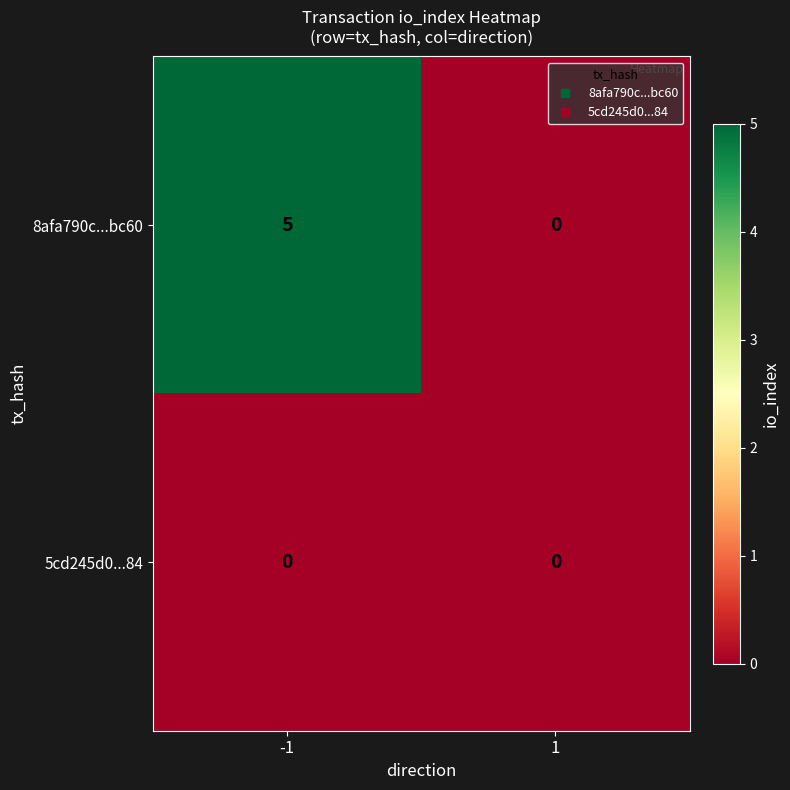

At how many categories does at least one series exceed 3?

1